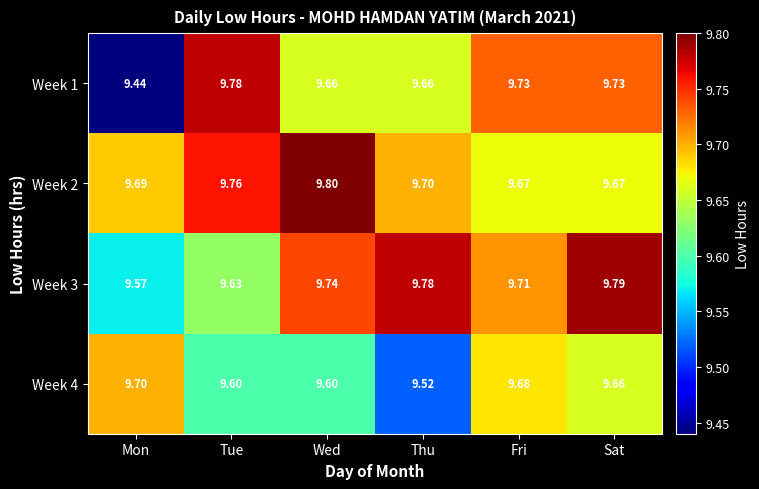

Which series has the widest spread of values?

Week 1